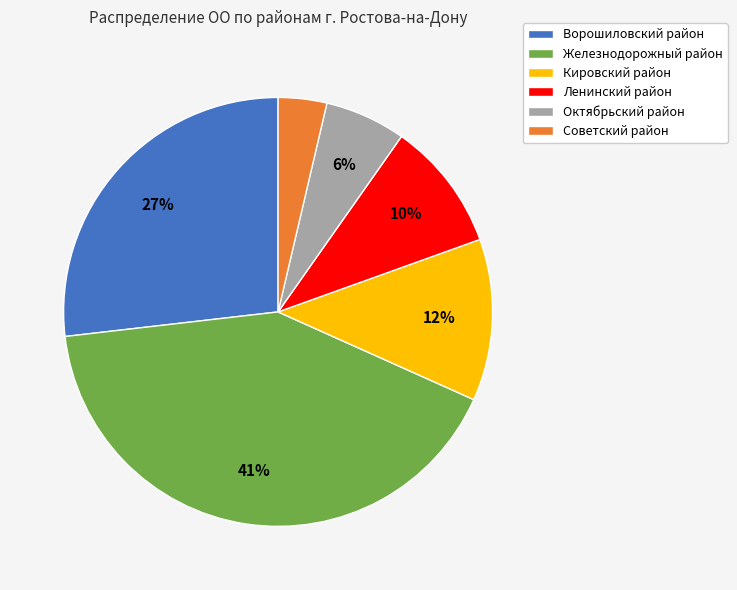

Does any single category account for the majority?

No